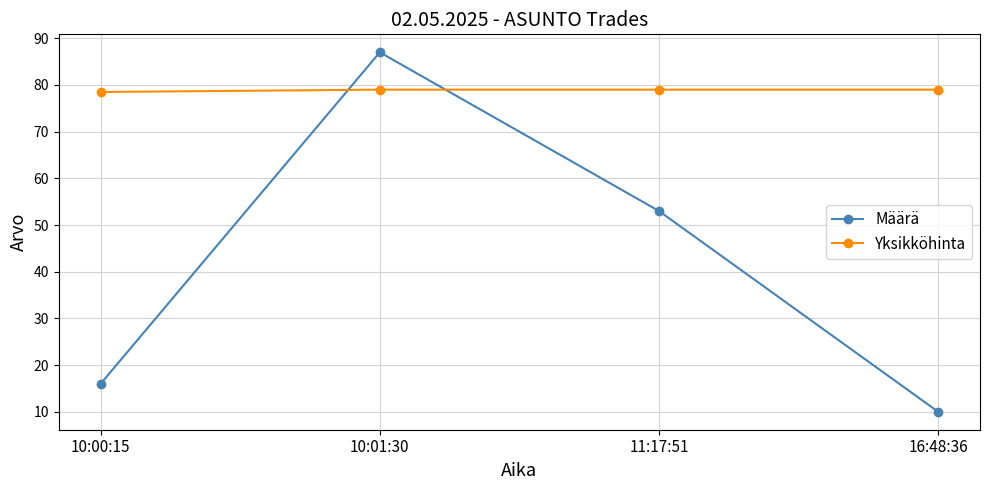

Reading left to right, list all the values displayed in this chart.

Määrä: 10:00:15=16.0	10:01:30=87.0	11:17:51=53.0	16:48:36=10.0
Yksikköhinta: 10:00:15=78.5	10:01:30=79.0	11:17:51=79.0	16:48:36=79.0